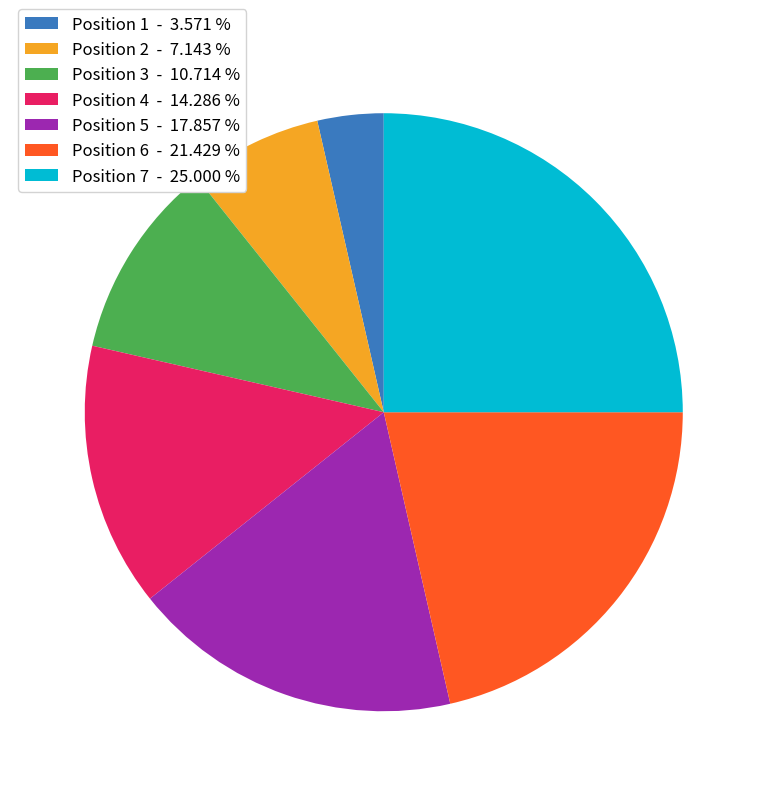

What is the ratio of the value at Position 3 - 10.714 % to the value at Position 7 - 25.000 %?

0.4